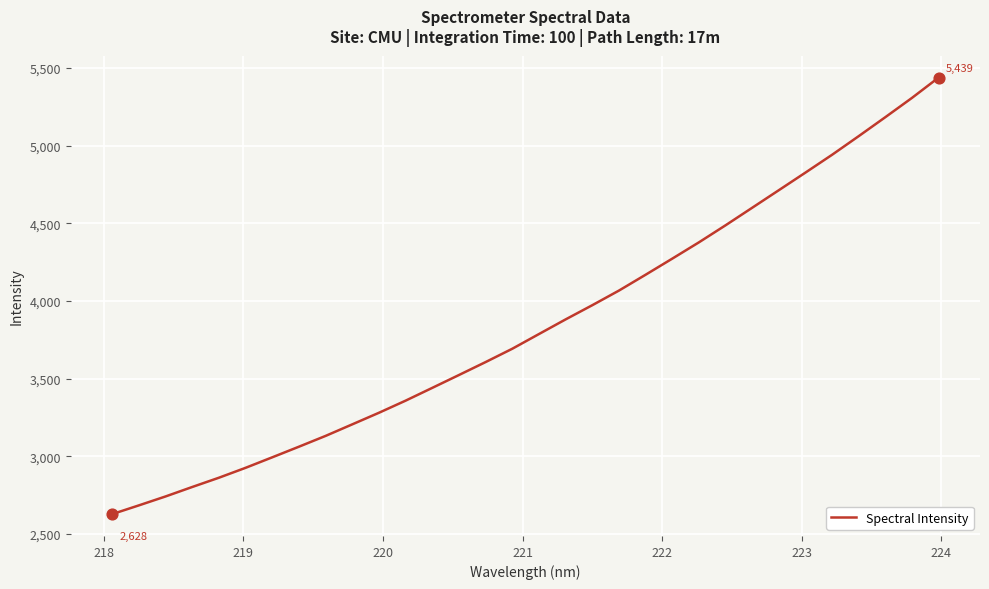

What is the greatest value displayed?

5438.9